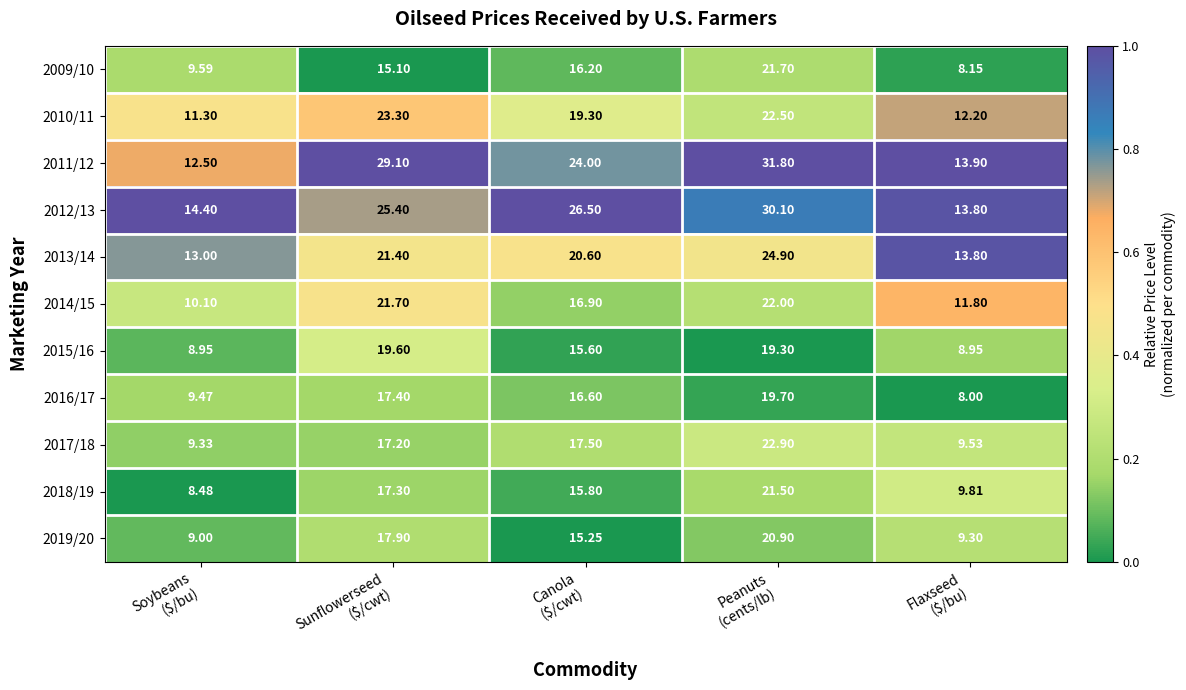

Which series has the largest total across all categories?

2011/12